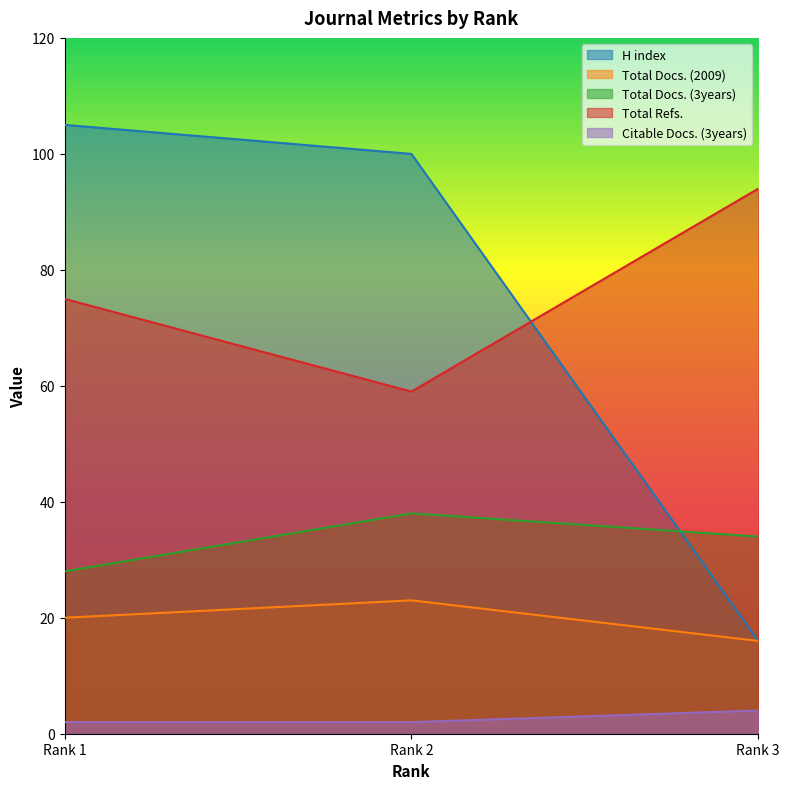

How many lines are shown in the chart?

5